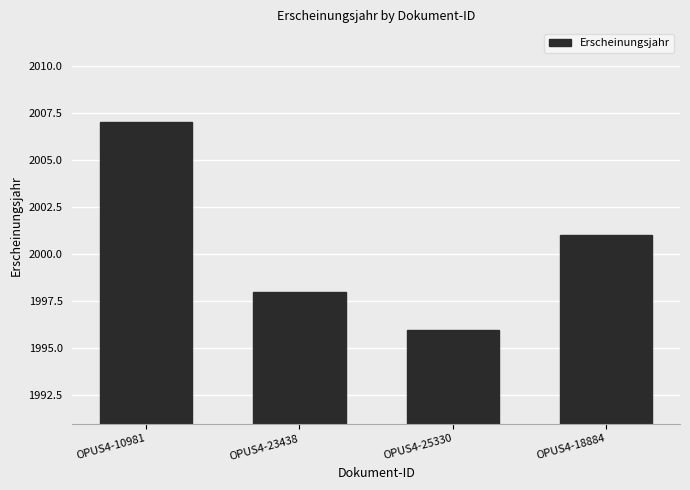

What is the maximum value shown in the chart?

2007